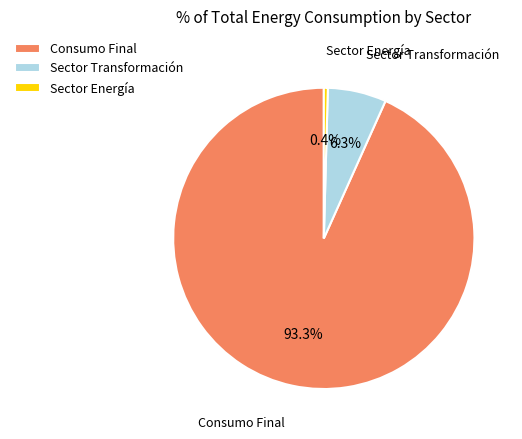

What percentage is the Consumo Final slice, to the nearest percent?

93%